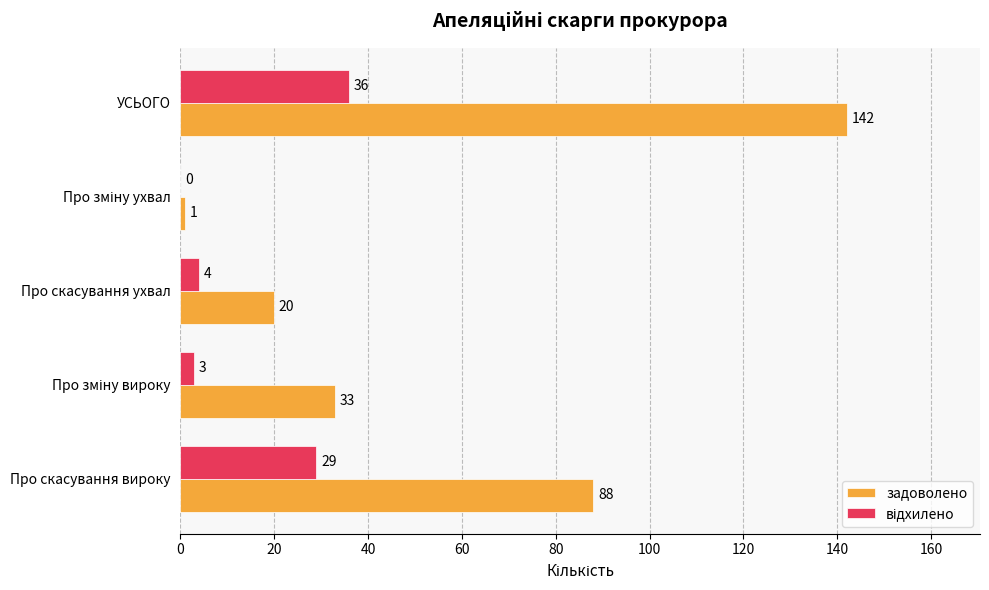

At which category does the chart reach its peak across all series?

УСЬОГО